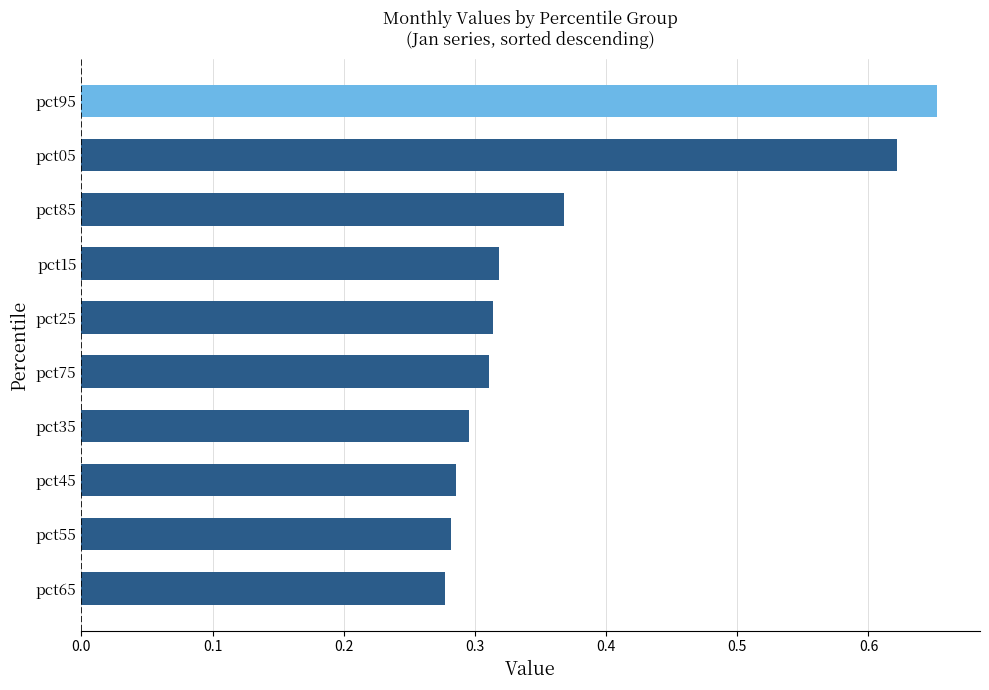

At which category does the chart reach its peak across all series?

pct95